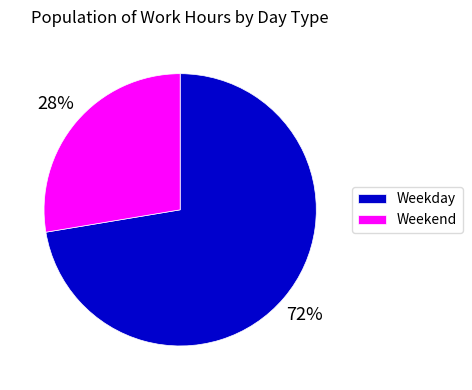

To the nearest percent, what portion does Weekend represent?

28%